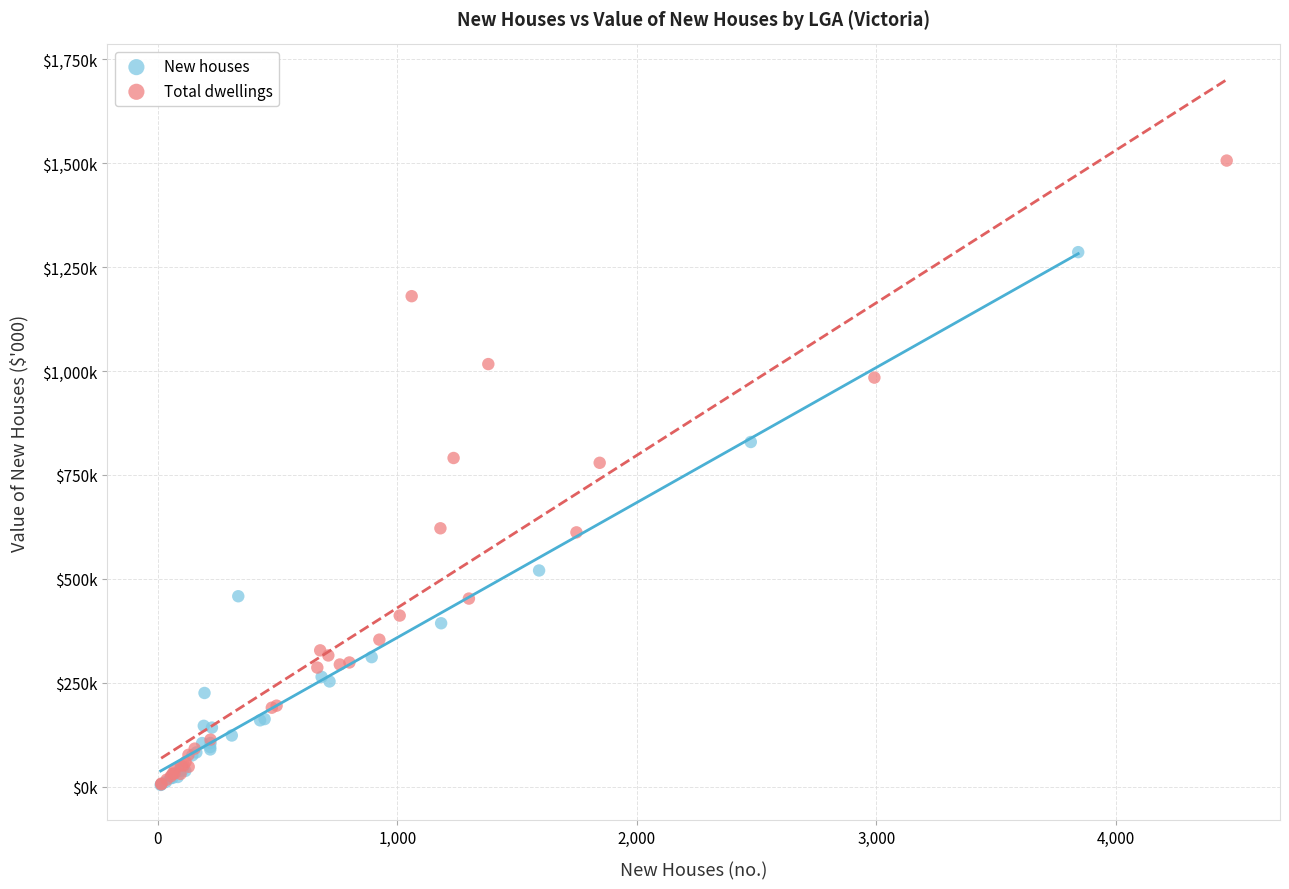

What are all the series names shown in the legend?

New houses, Total dwellings